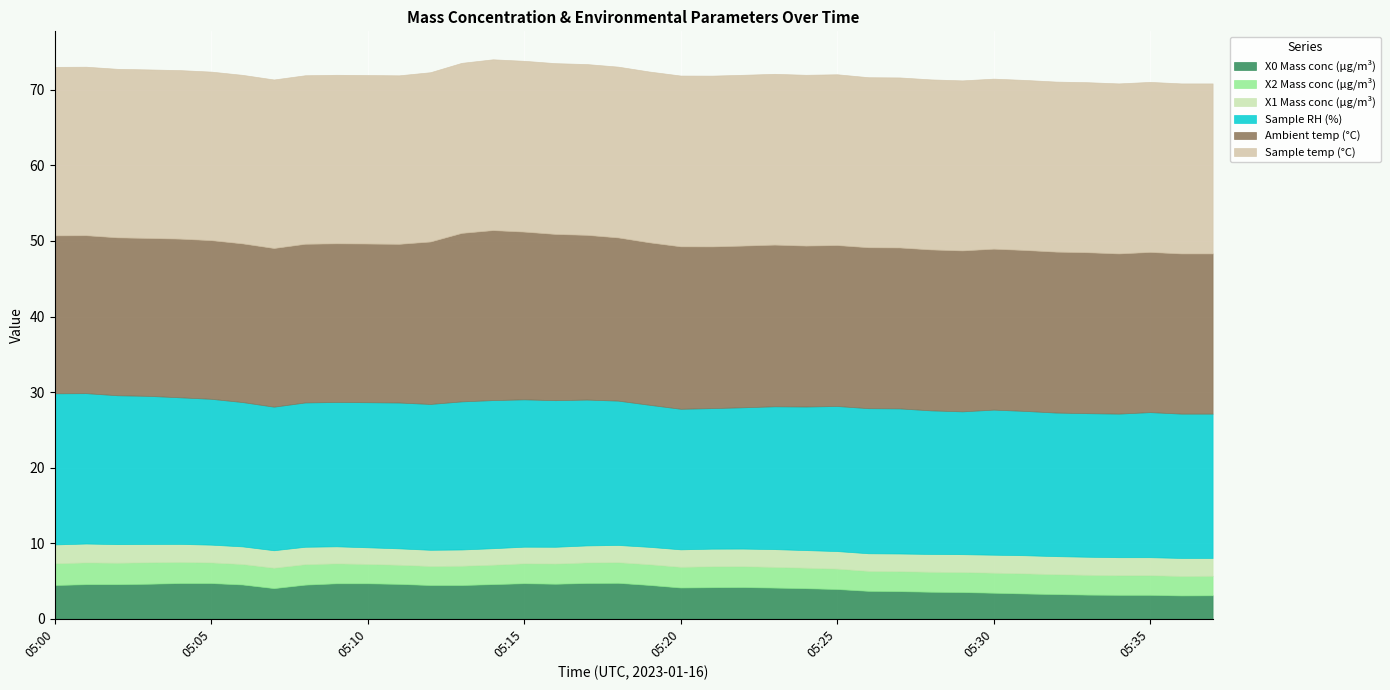

Is it true that X2 Mass conc (μg/m³) equals 1.4 at 05:15?

False